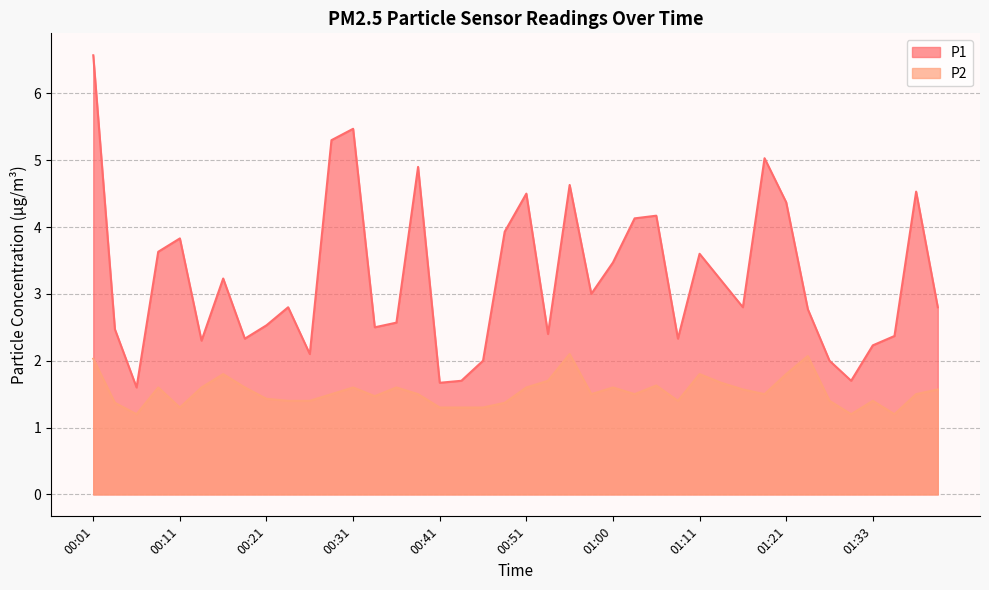

How many lines are shown in the chart?

2